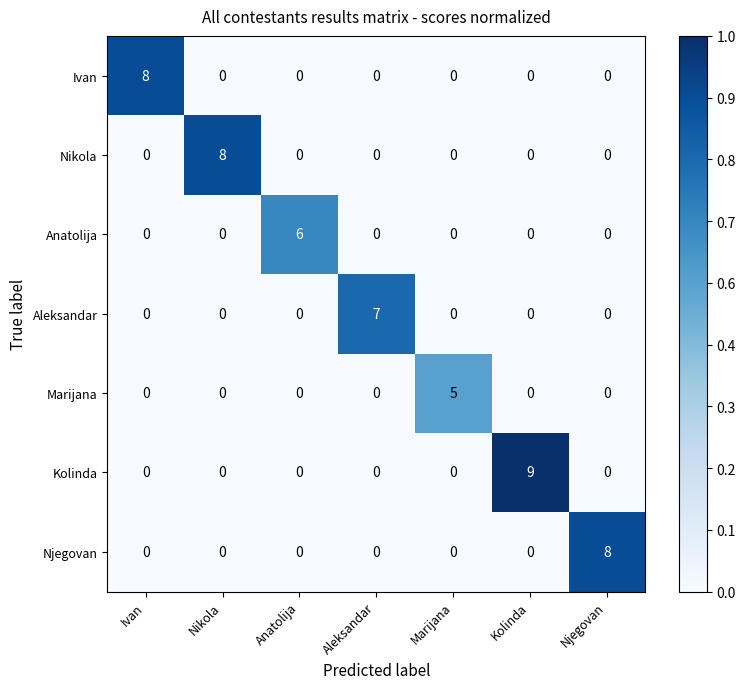

What is the sum of all Anatolija values?

6